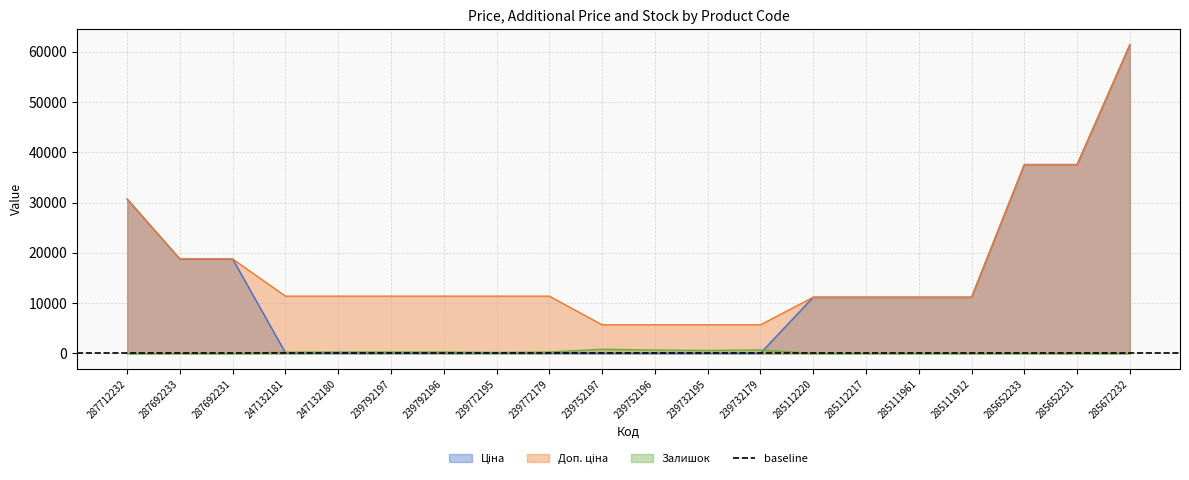

What is the maximum value shown in the chart?

61434.3